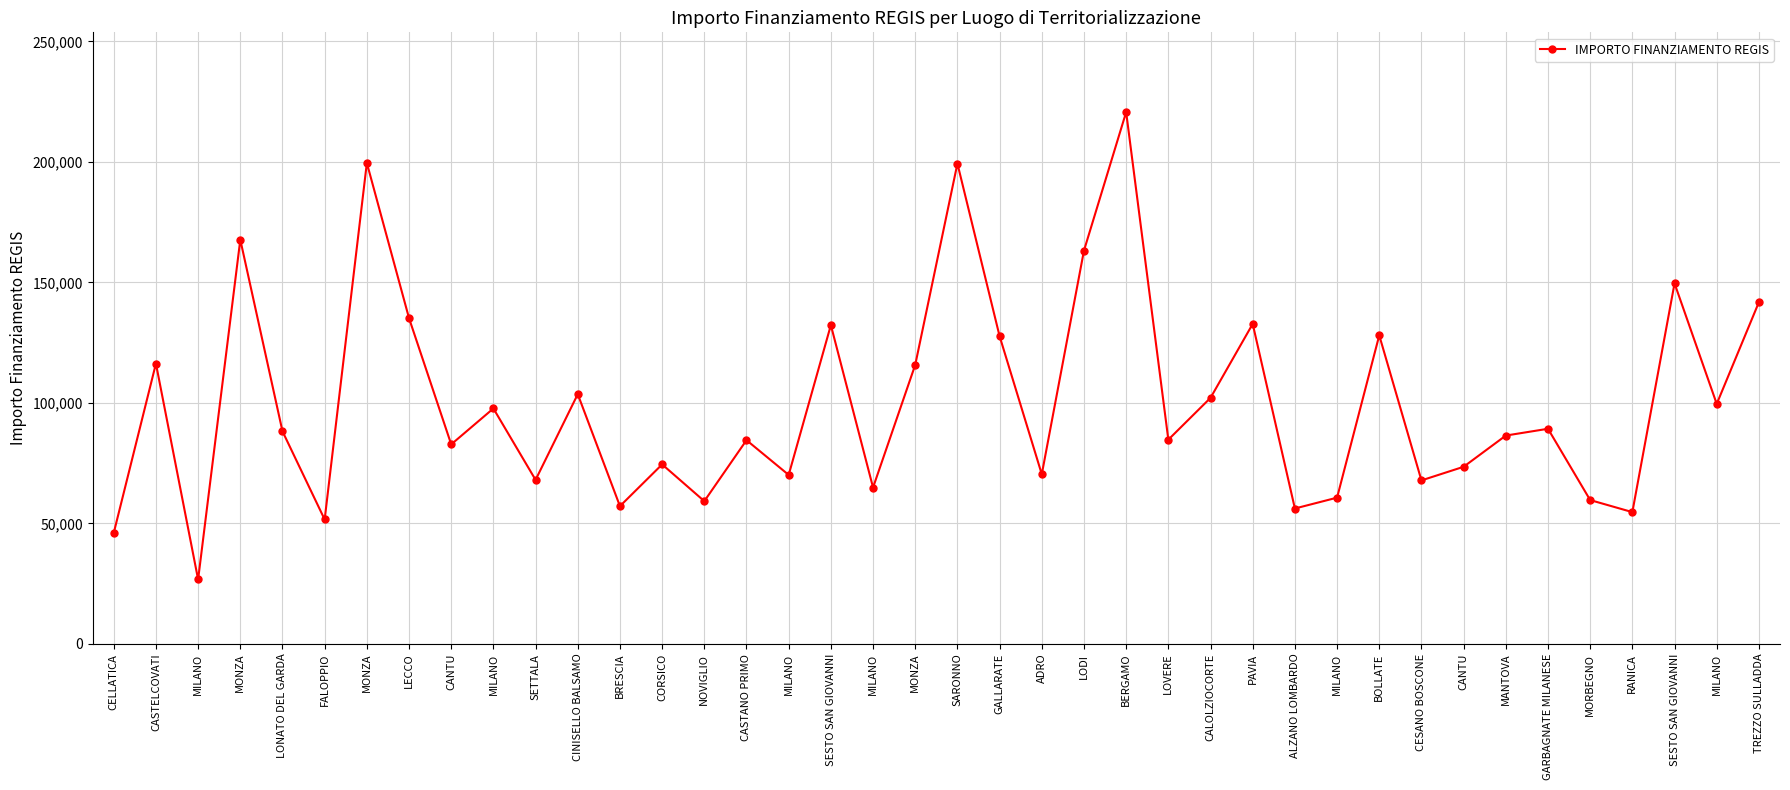

How many lines are shown in the chart?

1